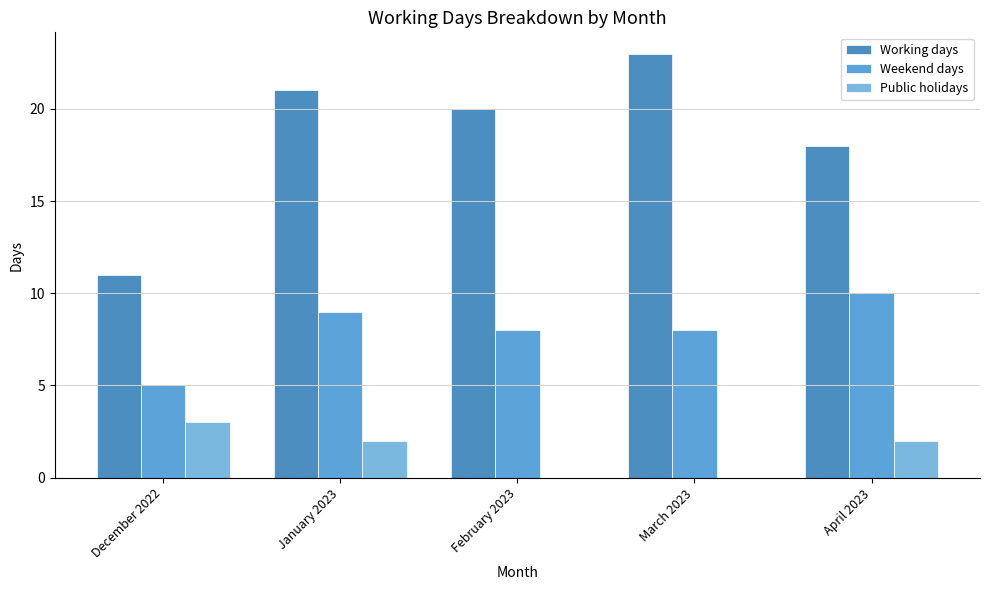

Which label corresponds to the largest value in the chart?

March 2023